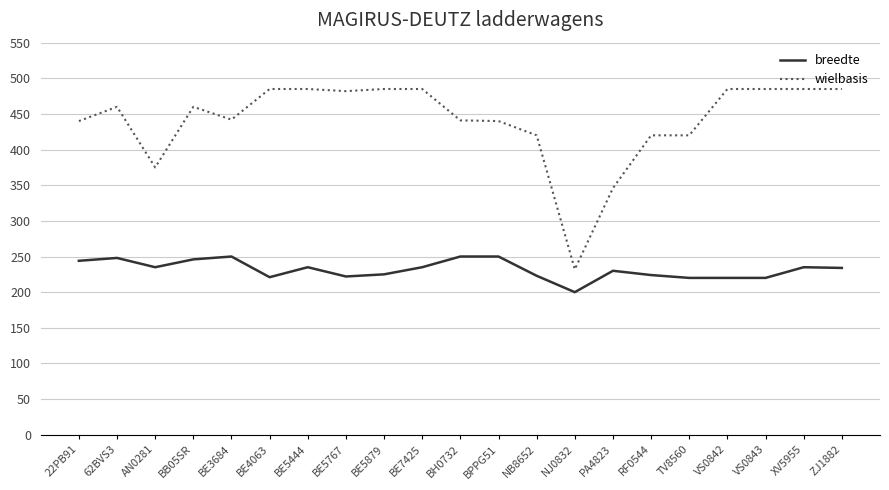

Which series has the largest total across all categories?

wielbasis